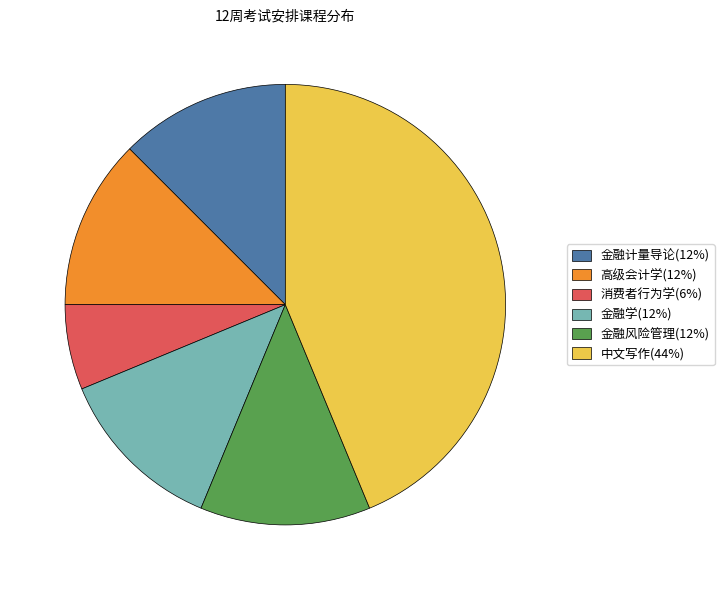

Is the sum of 金融风险管理(12%) and 消费者行为学(6%) greater than half?

No